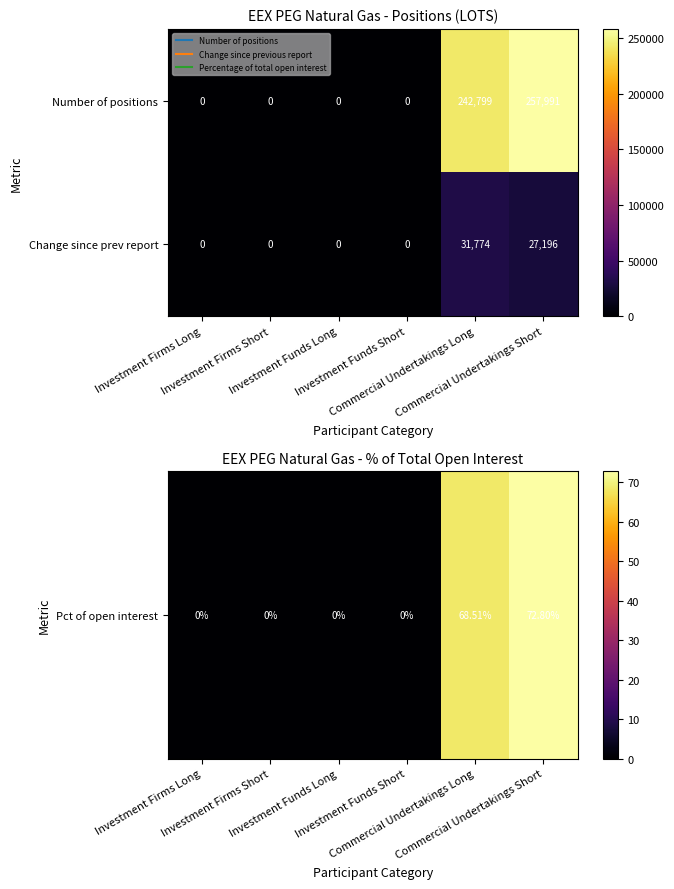

List the series in order of their peak value, lowest first.

Change since prev report, Number of positions